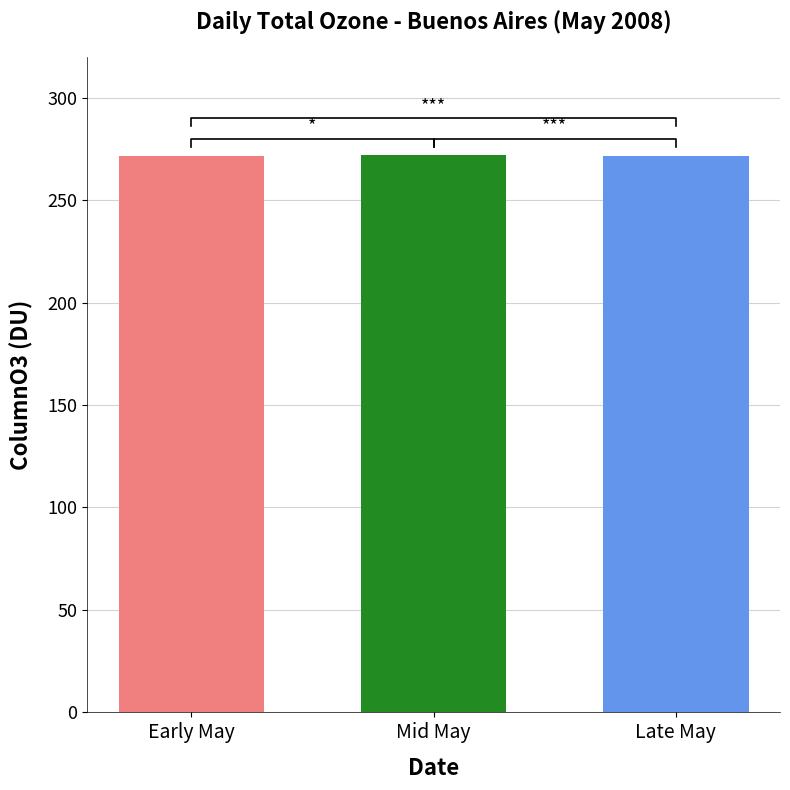

Count the values in the range 271 to 272.

3